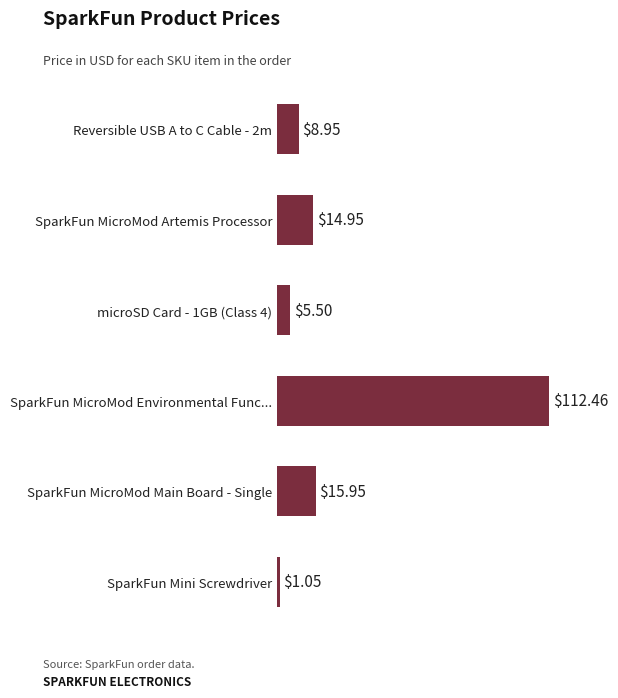

What is the difference between the maximum and minimum values?

111.4